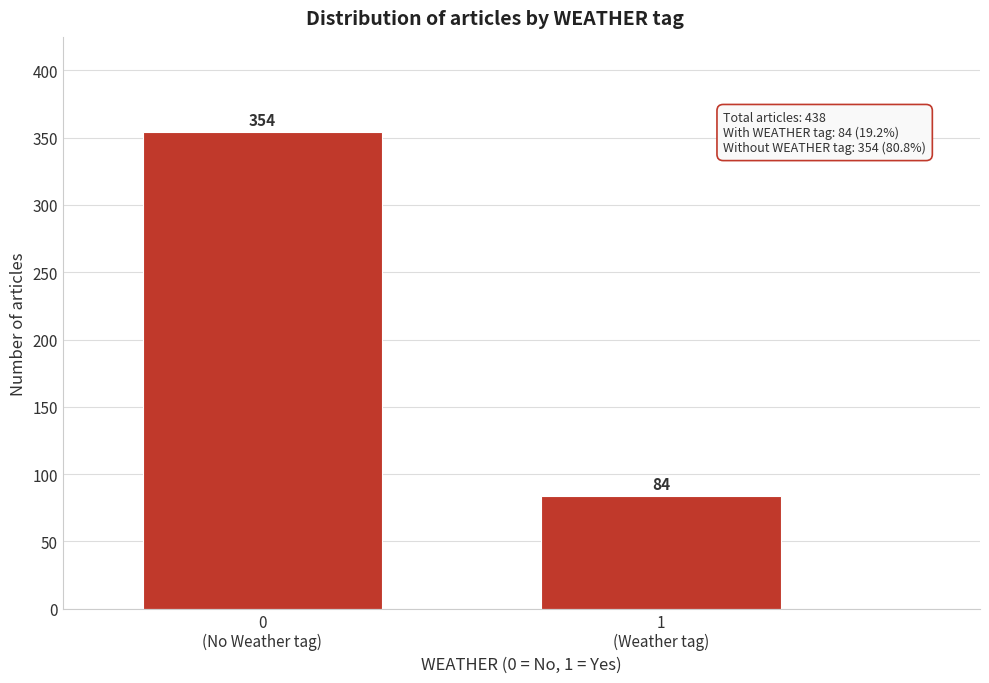

Reading right to left, list all the values displayed in this chart.

84	354